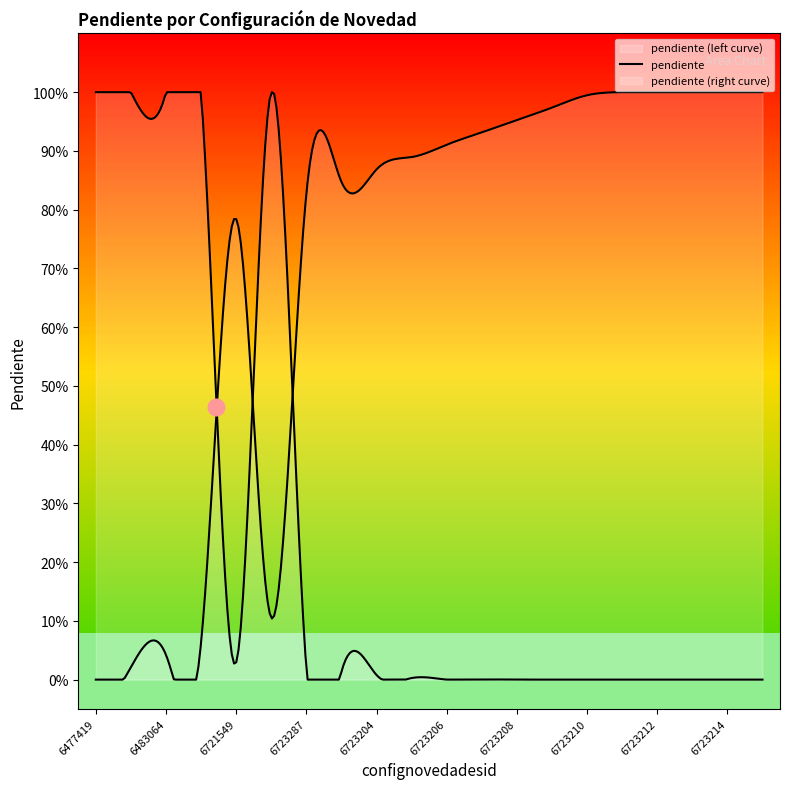

What is the sum of the values at 6483064 and 6723287?

1